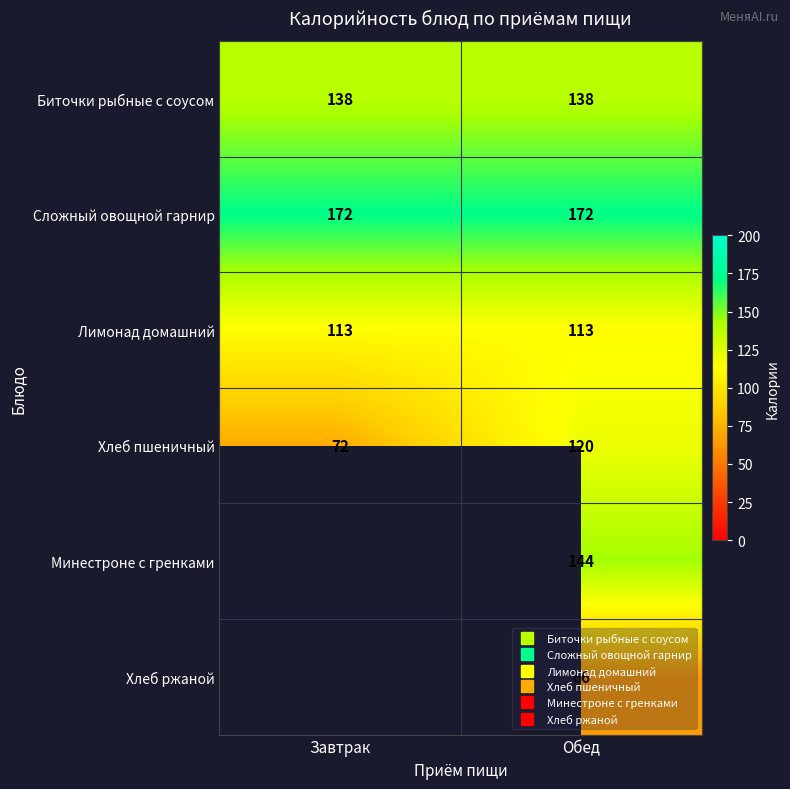

What is the maximum value shown in the chart?

172.0